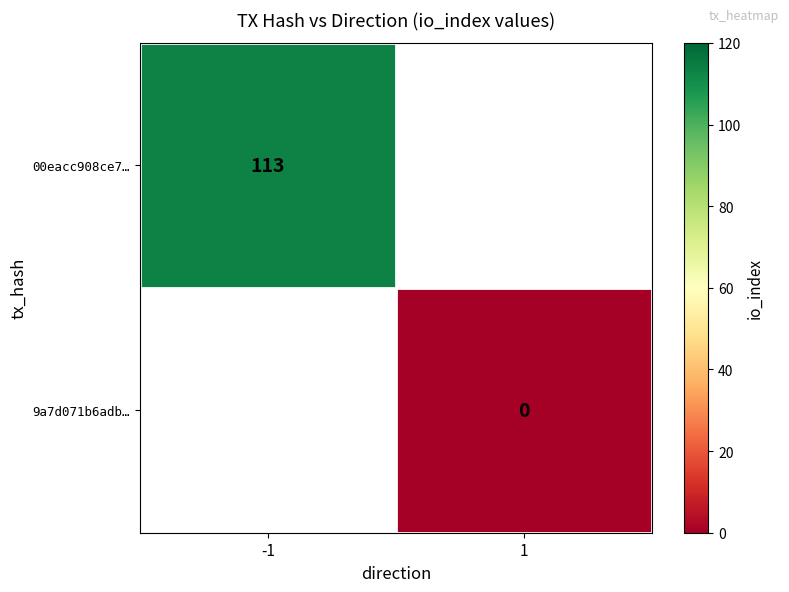

List the series in order of their overall mean, highest first.

00eacc908ce7…, 9a7d071b6adb…